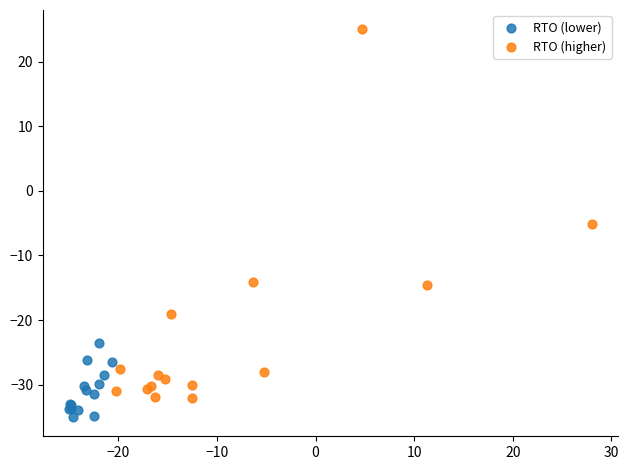

Which series contains the highest Y value?

RTO (higher)